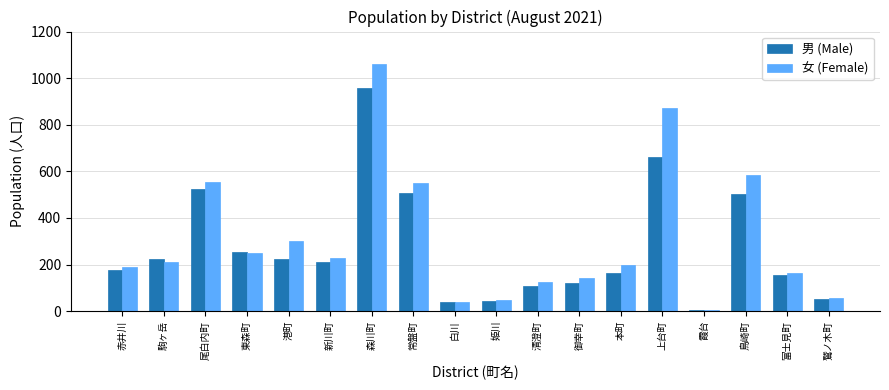

List the series in order of their overall mean, highest first.

女 (Female), 男 (Male)